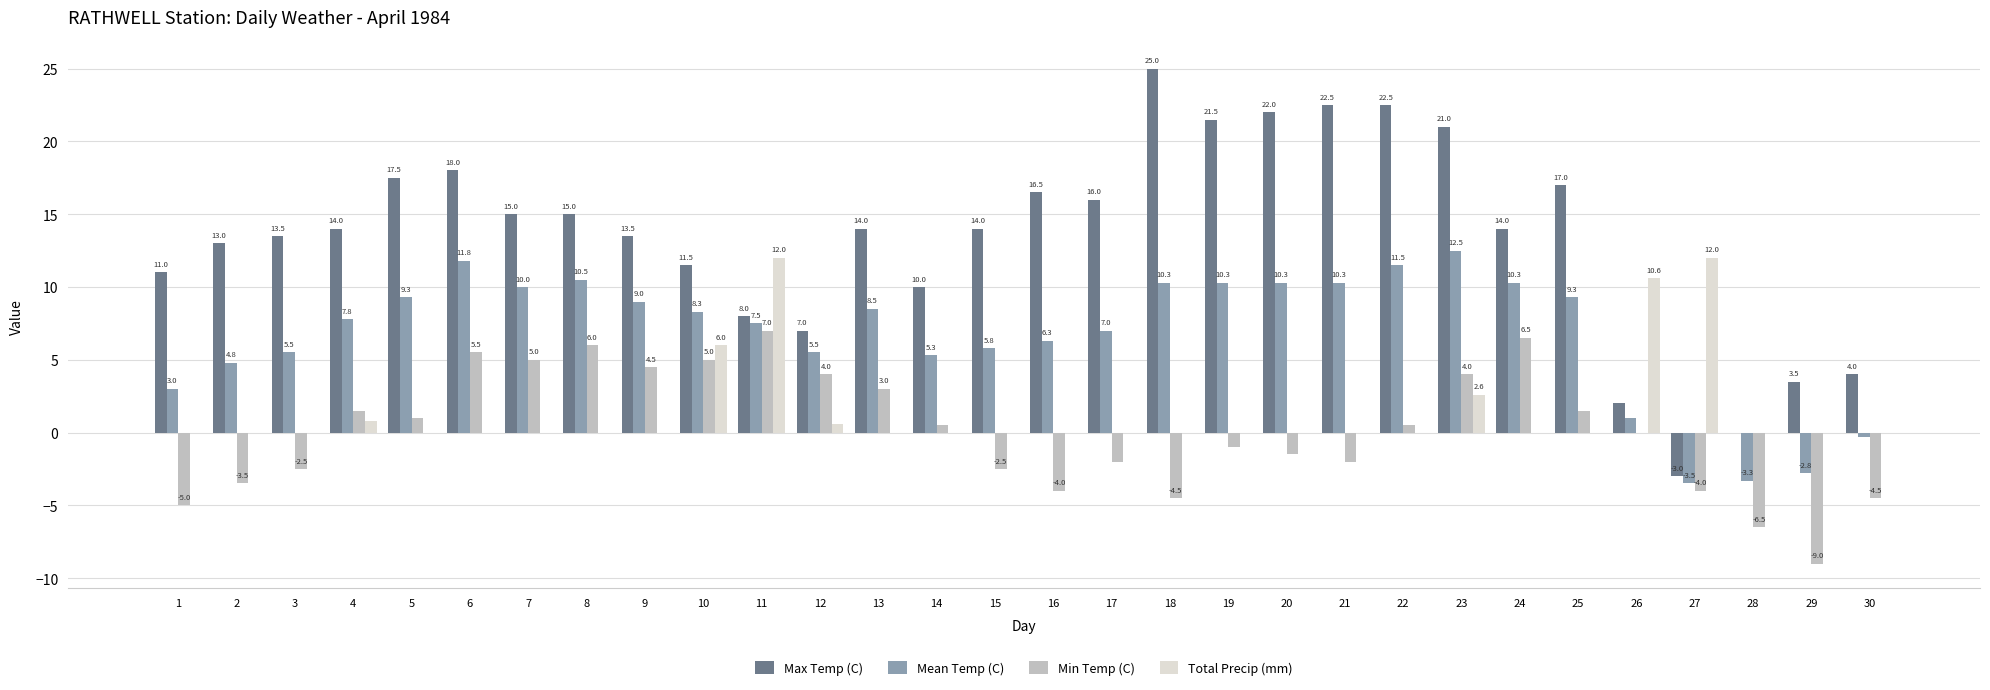

True or false: Mean Temp (C) has a value of -2.8 at 29.

True